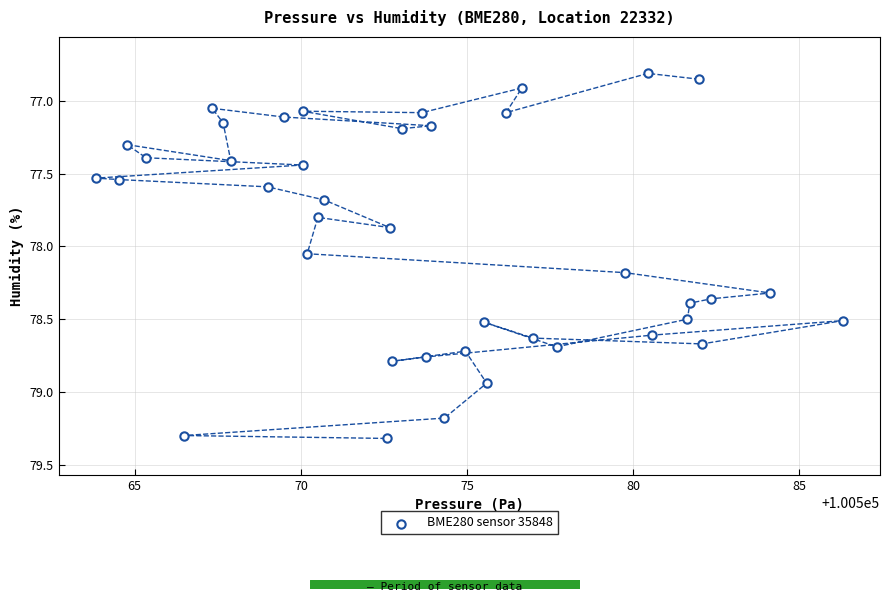

What is the range of X values (max minus min)?

22.5